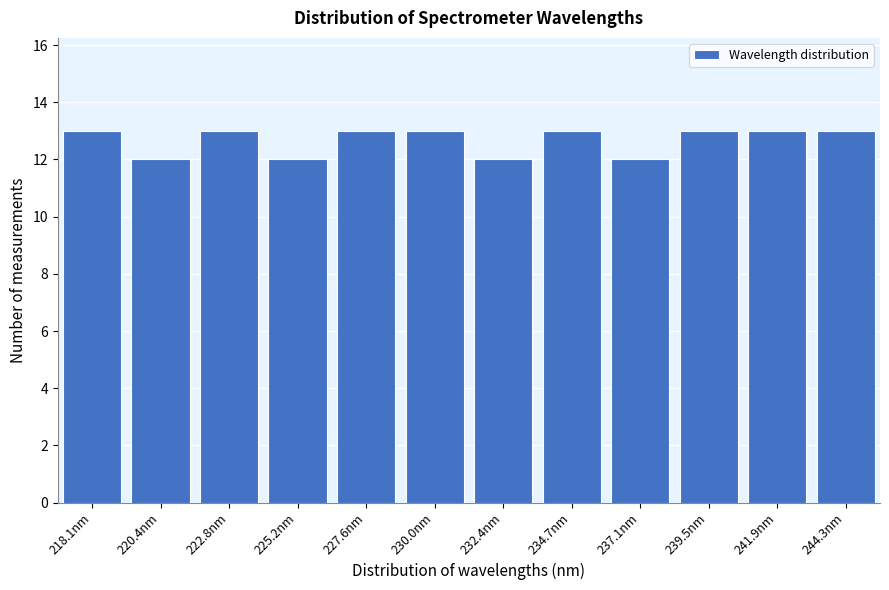

Reading right to left, extract all data points from this chart.

244.3nm=13	241.9nm=13	239.5nm=13	237.1nm=12	234.7nm=13	232.4nm=12	230.0nm=13	227.6nm=13	225.2nm=12	222.8nm=13	220.4nm=12	218.1nm=13